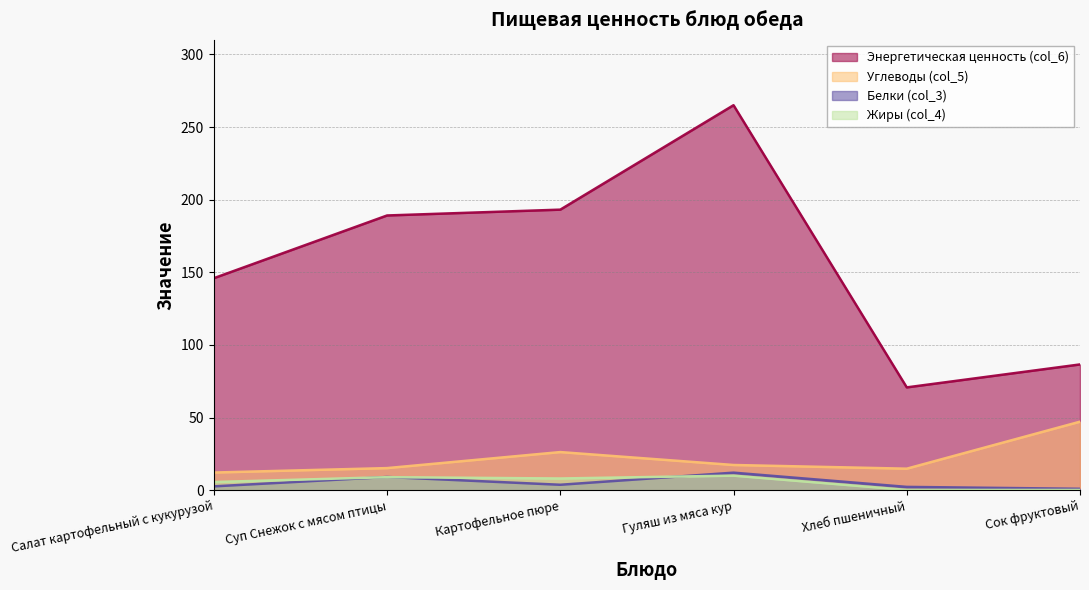

Reading right to left, extract all data points from this chart.

Белки (col_3): Сок фруктовый=1.0	Хлеб пшеничный=2.3	Гуляш из мяса кур=12.1	Картофельное пюре=3.8	Суп Снежок с мясом птицы=9.1	Салат картофельный с кукурузой=2.7
Жиры (col_4): Сок фруктовый=0.2	Хлеб пшеничный=0.2	Гуляш из мяса кур=10.1	Картофельное пюре=8.1	Суп Снежок с мясом птицы=9.0	Салат картофельный с кукурузой=5.7
Углеводы (col_5): Сок фруктовый=47.2	Хлеб пшеничный=14.8	Гуляш из мяса кур=17.4	Картофельное пюре=26.3	Суп Снежок с мясом птицы=15.2	Салат картофельный с кукурузой=12.2
Энергетическая ценность (col_6): Сок фруктовый=86.6	Хлеб пшеничный=70.8	Гуляш из мяса кур=265.0	Картофельное пюре=193.1	Суп Снежок с мясом птицы=189.1	Салат картофельный с кукурузой=146.0